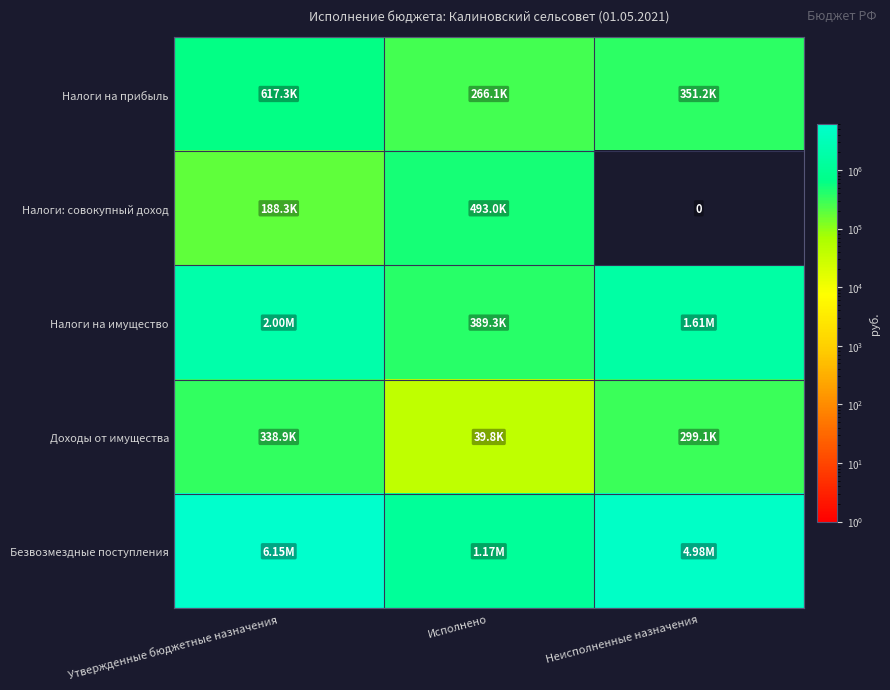

Which has a higher value, Исполнено or Неисполненные назначения?

Неисполненные назначения